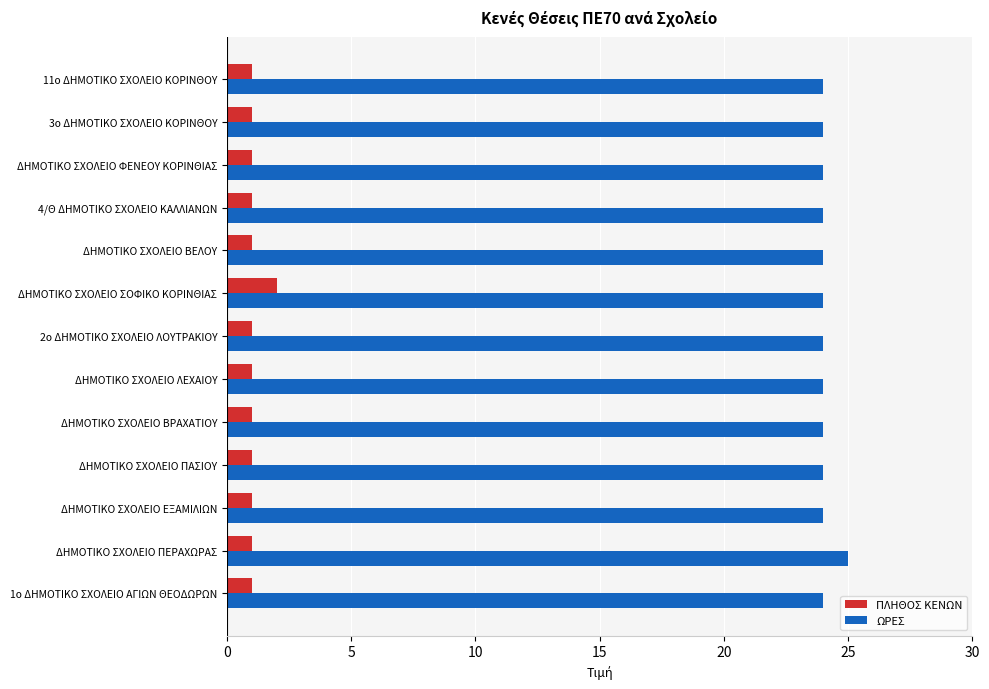

Count the number of data series in this chart.

2